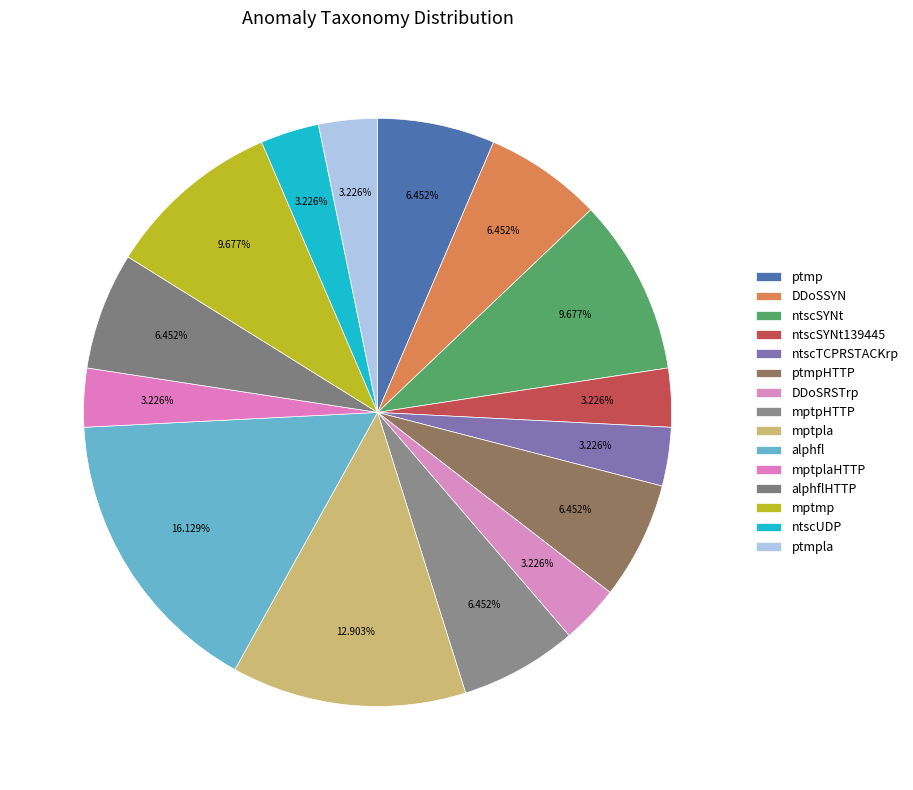

What percentage is the ptmp slice, to the nearest percent?

6%